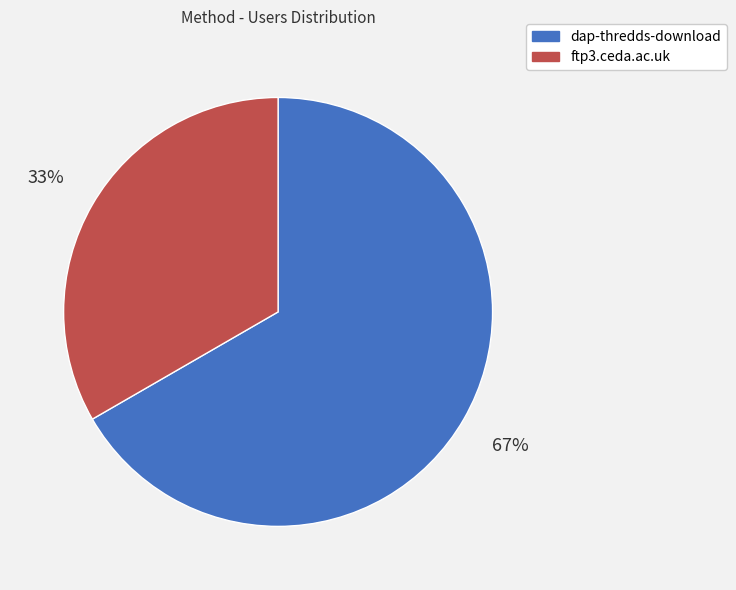

To the nearest percent, what portion does ftp3.ceda.ac.uk represent?

33%